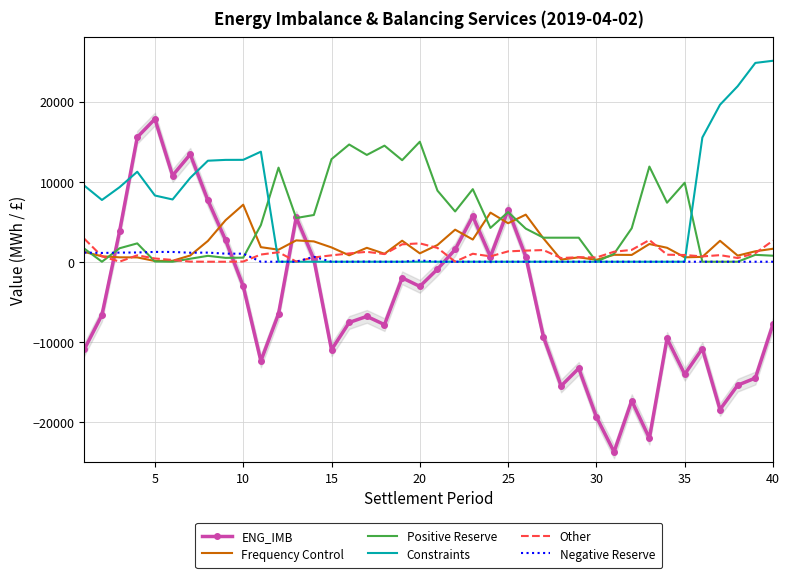

How many values in Constraints are above zero?

16